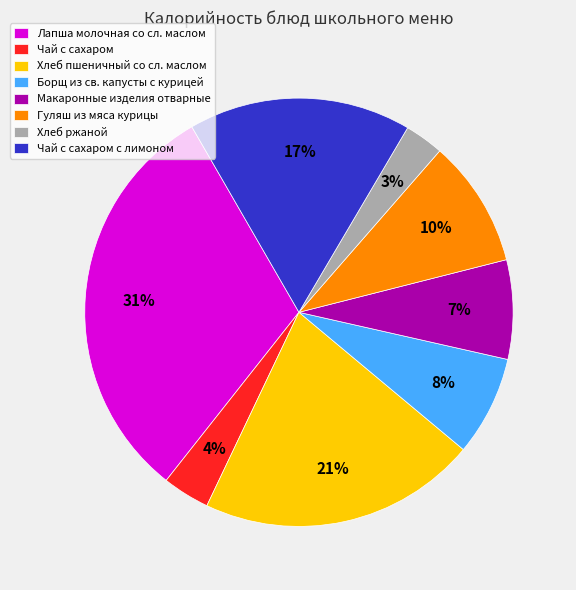

True or false: Чай с сахаром accounts for 4% of the total.

True